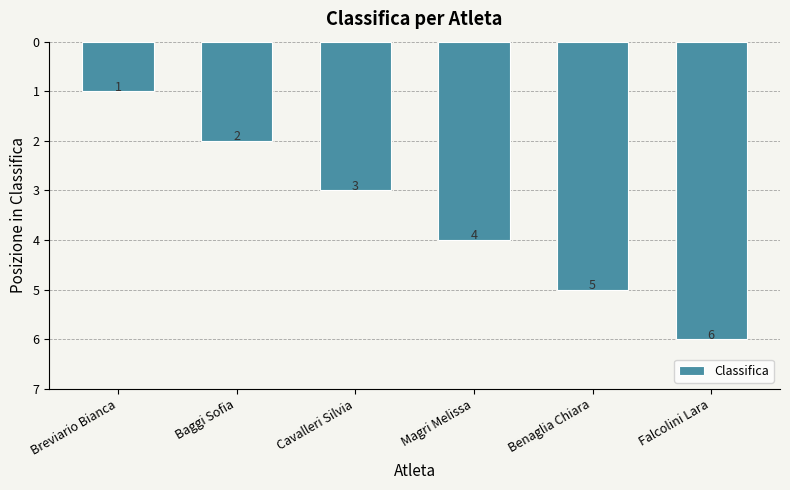

How many series are shown in this chart?

1